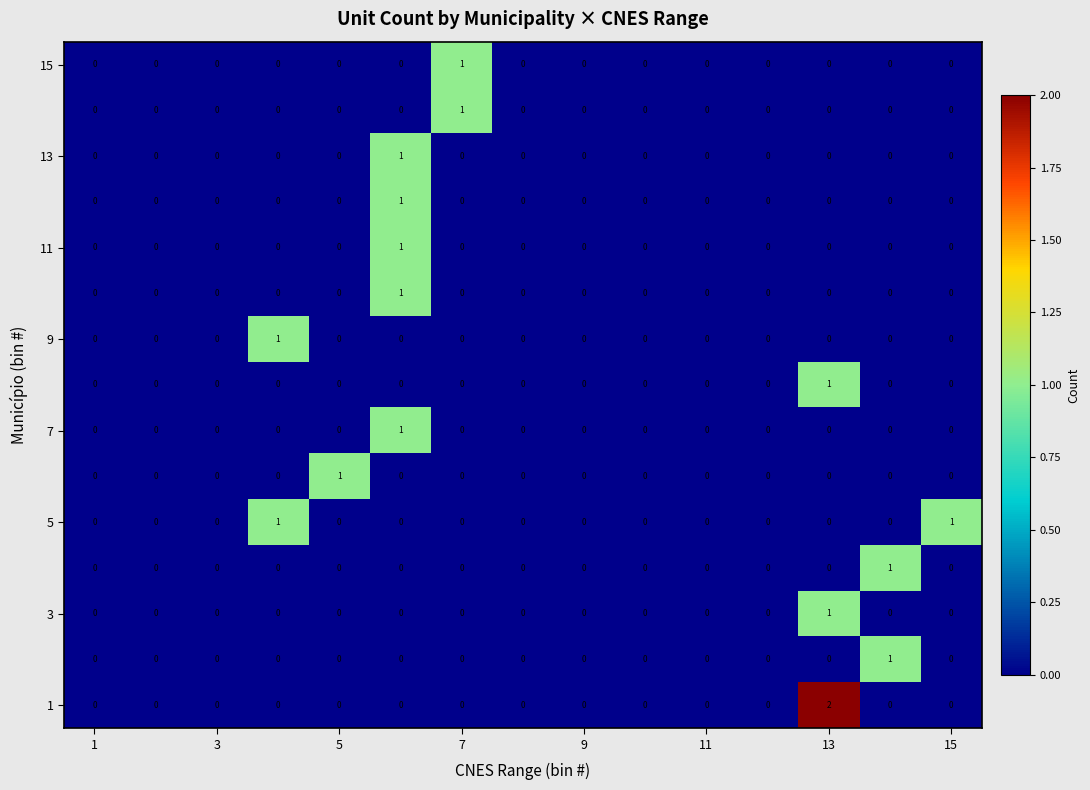

How many 7 values are between 0 and 1?

15